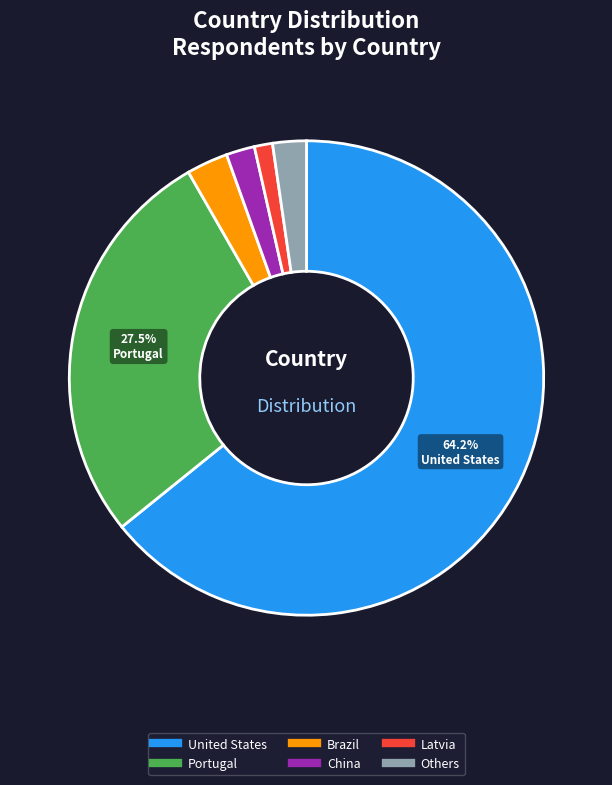

Is there a majority slice in this chart?

Yes